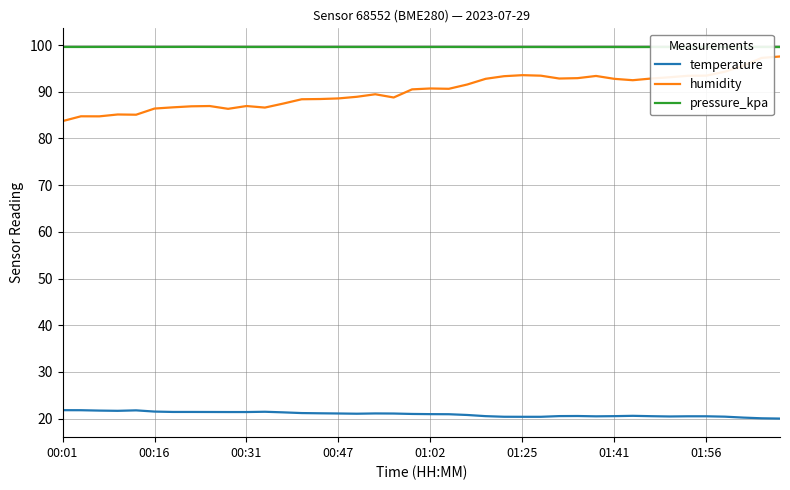

Is this an area chart (filled region under the line)?

No